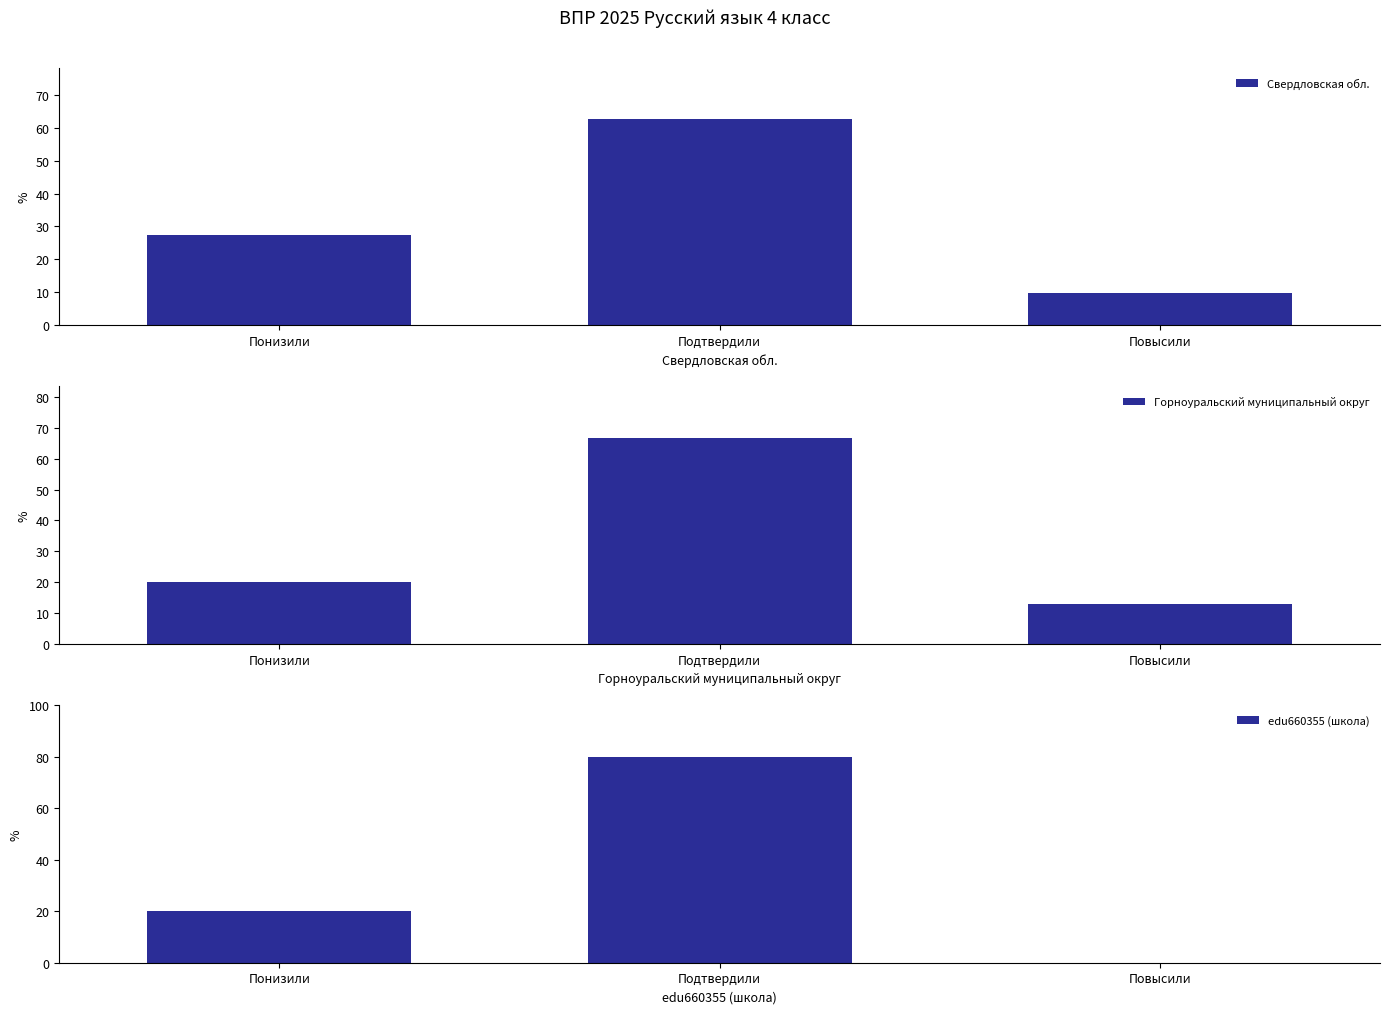

Reading left to right, transcribe all the data shown in this chart.

Свердловская обл.: Понизили=27.5	Подтвердили=62.7	Повысили=9.8
Горноуральский муниципальный округ: Понизили=20.2	Подтвердили=66.8	Повысили=13.0
edu660355 (школа): Понизили=20.0	Подтвердили=80.0	Повысили=0.0